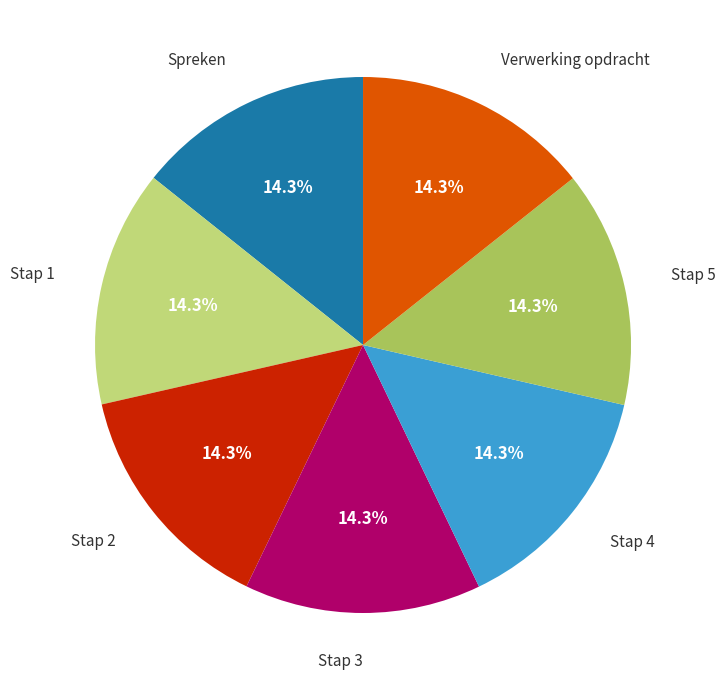

Is it true that Stap 4 is 14% of the pie?

True